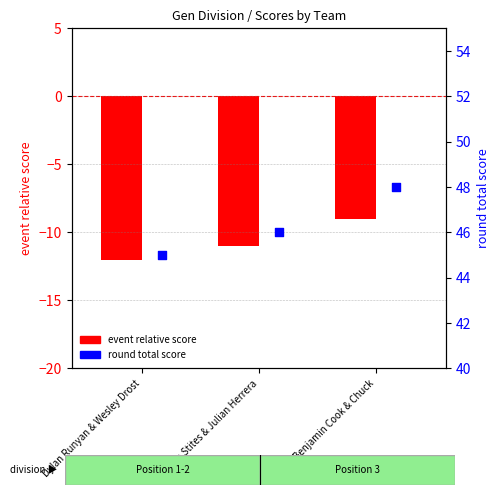

What is the total value across all series at Dalton Stites & Julian Herrera?

35